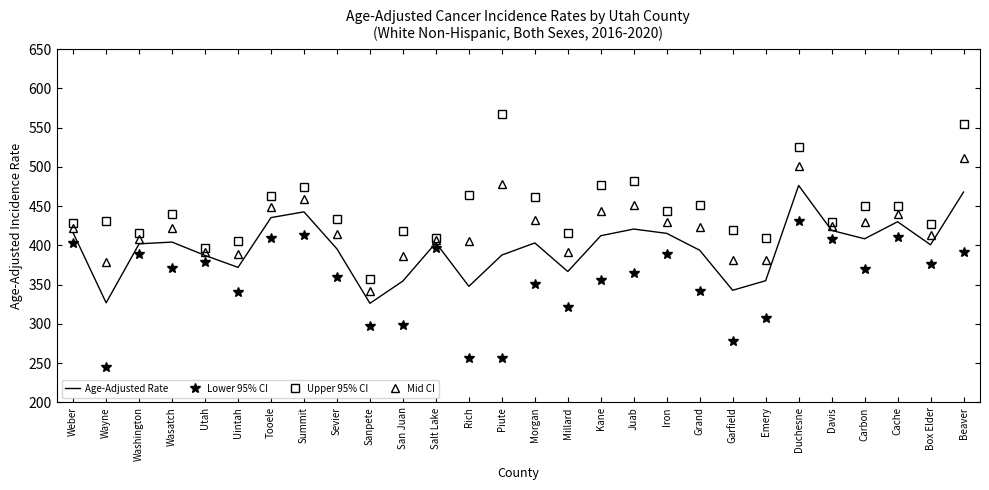

Where does the Lower 95% CI series first go above 369?

Weber